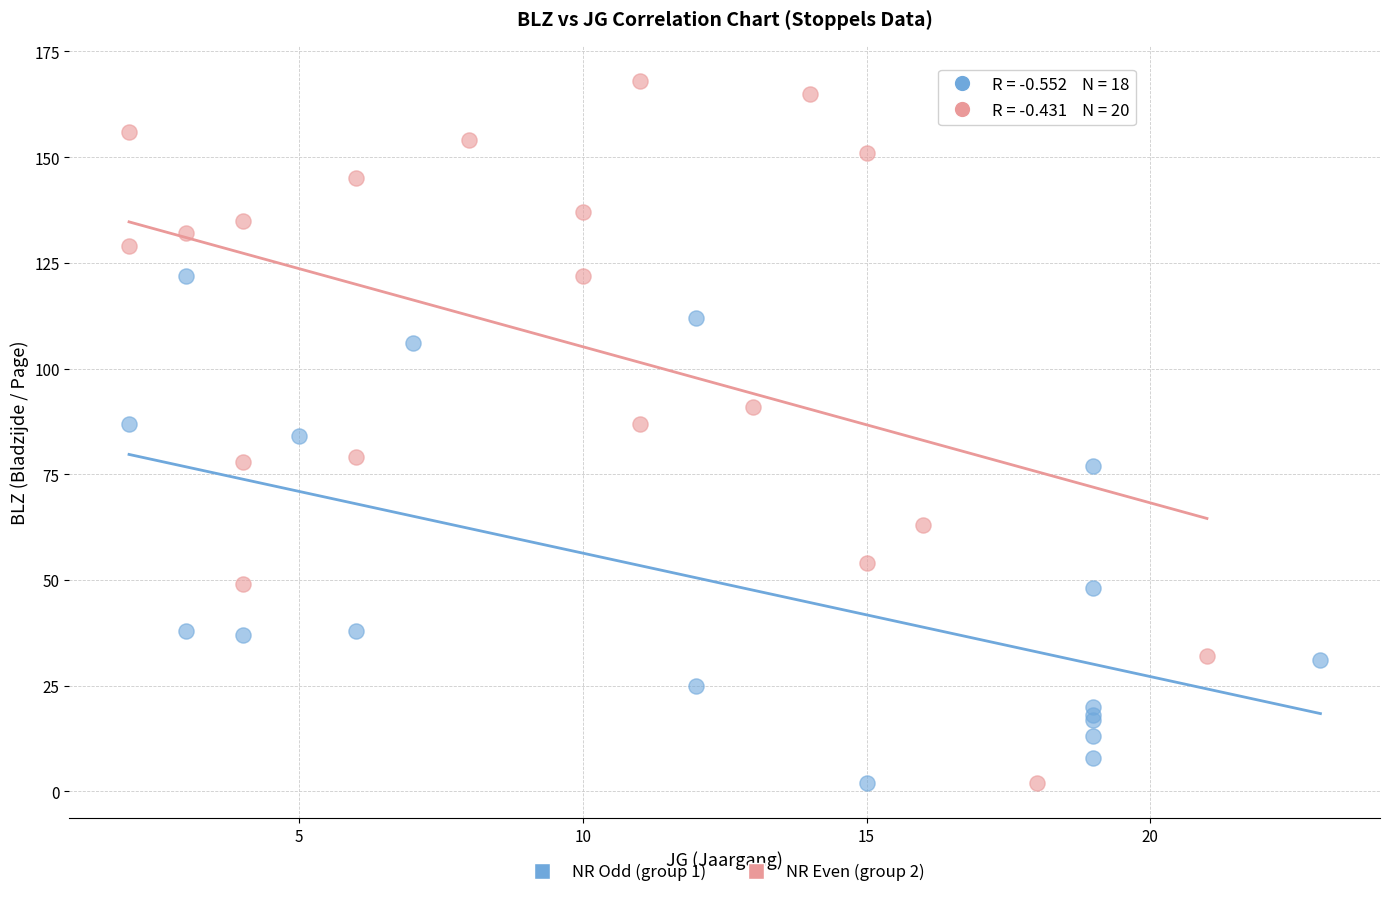

Which series has the largest Y range (max minus min)?

NR Even (group 2)